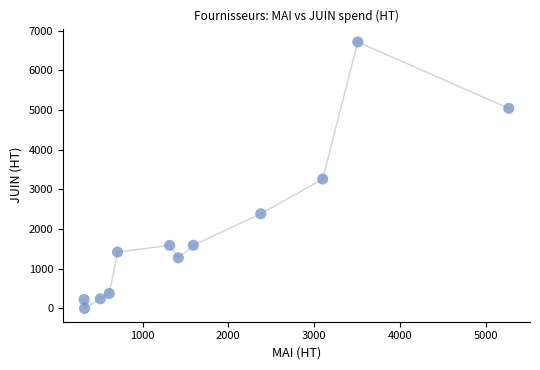

What is the range of X values (max minus min)?

4953.3